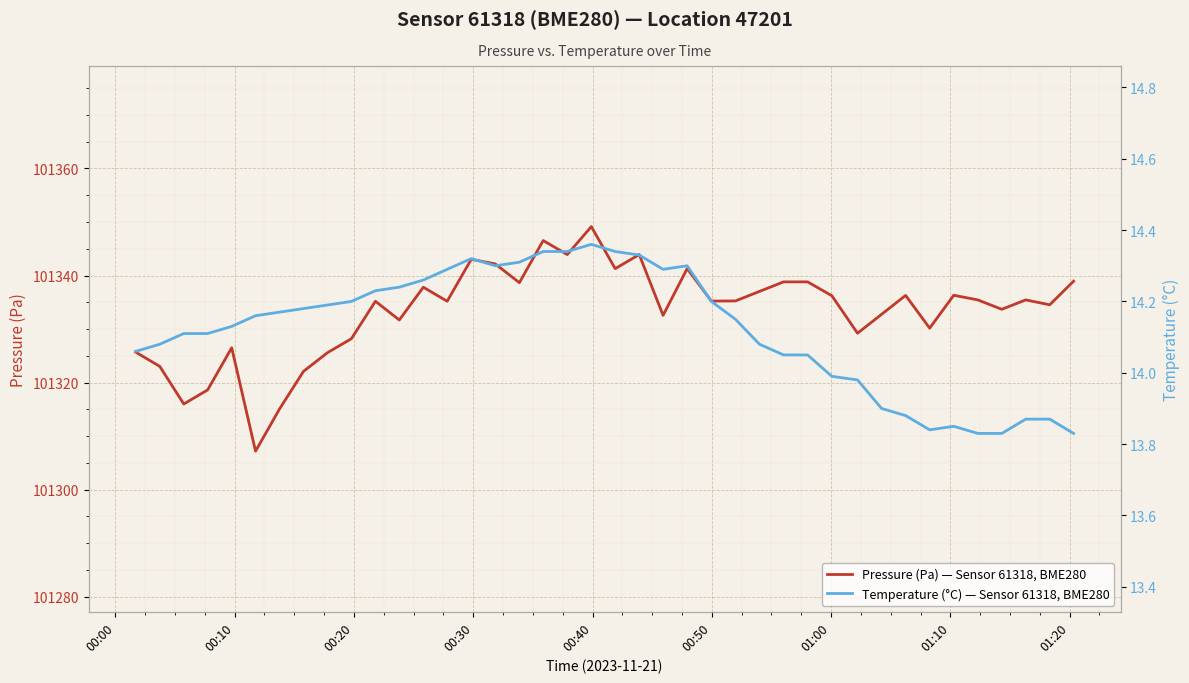

What is the highest value of the Pressure (Pa) — Sensor 61318, BME280 series?

101349.1